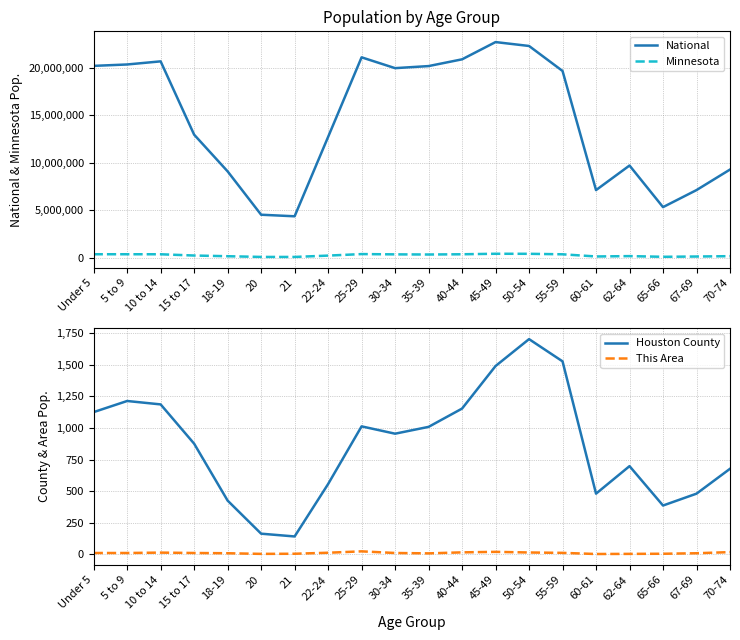

How many data points does each series have?

20